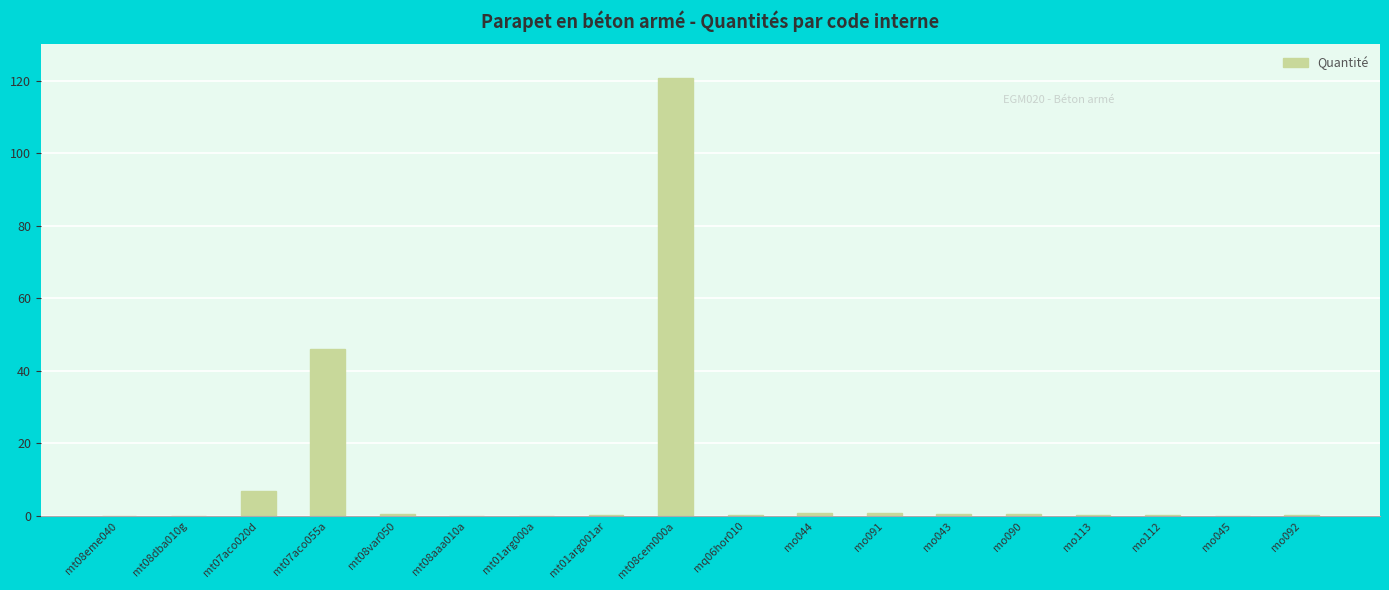

What is the difference between the values at mo092 and mt08var050?

0.3